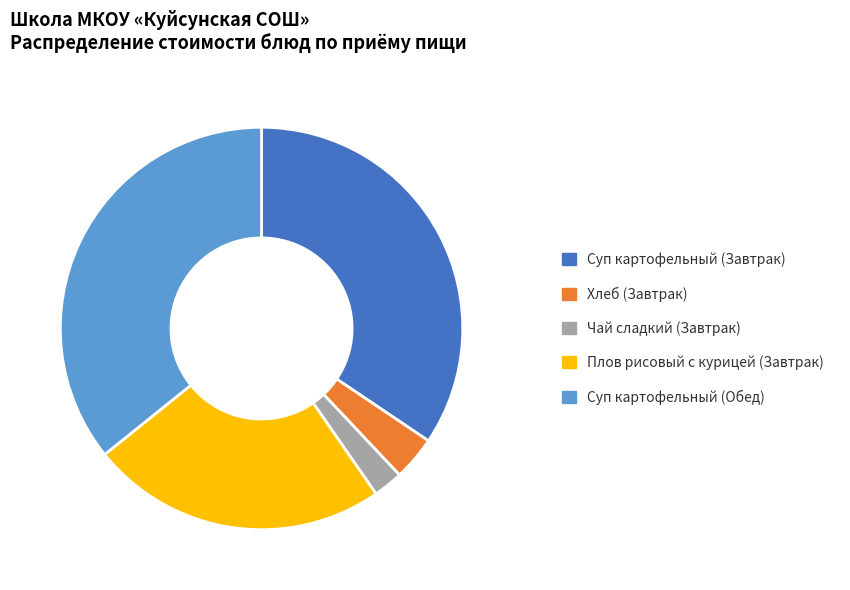

True or false: Плов рисовый с курицей (Завтрак) accounts for 24% of the total.

True